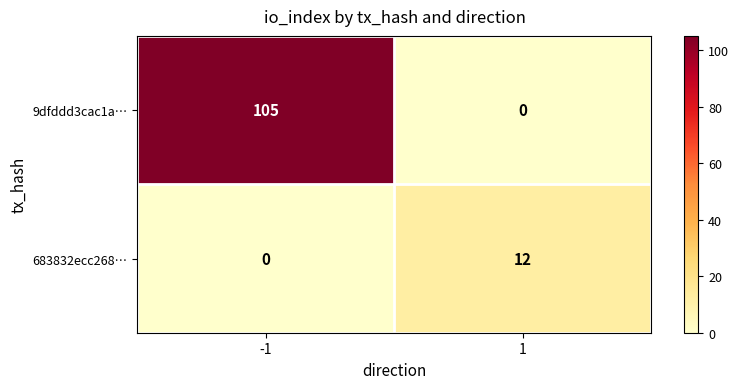

Read the 683832ecc268… value at 1, to the nearest 10.

10